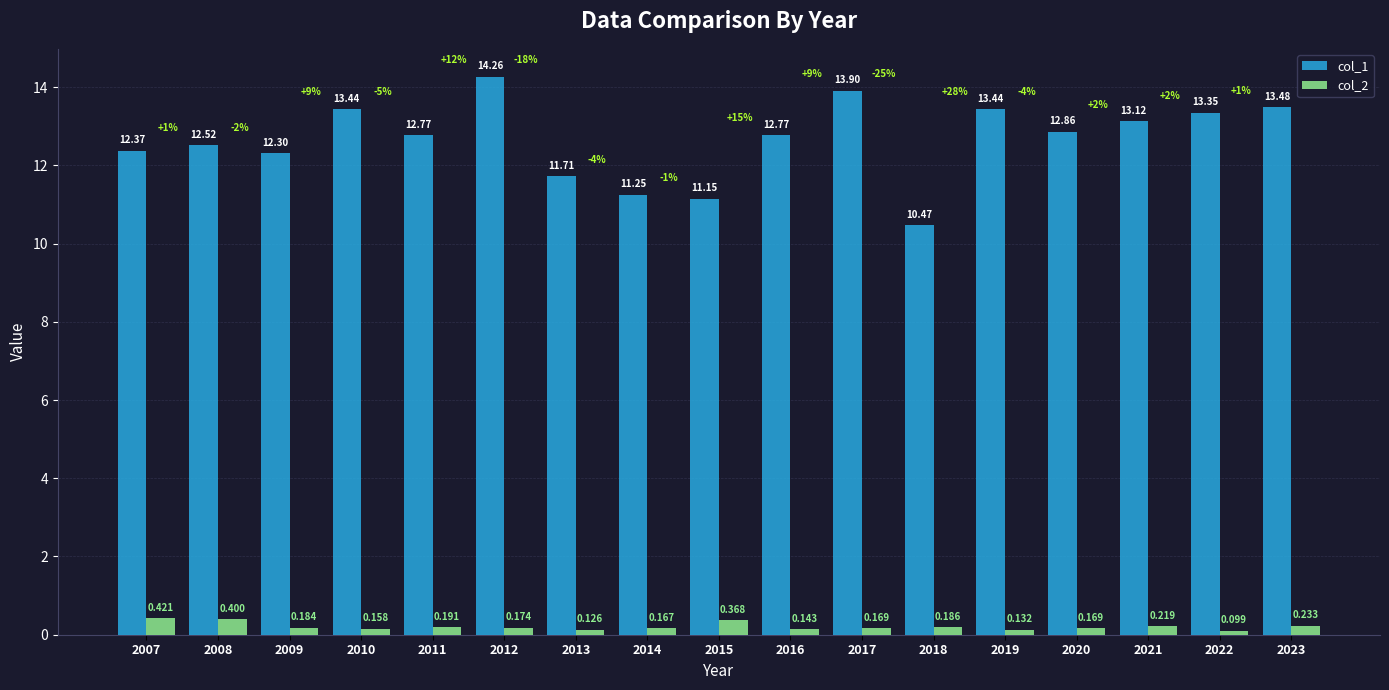

Is the value of col_1 at 2012 greater than the value of col_2 at 2010?

Yes